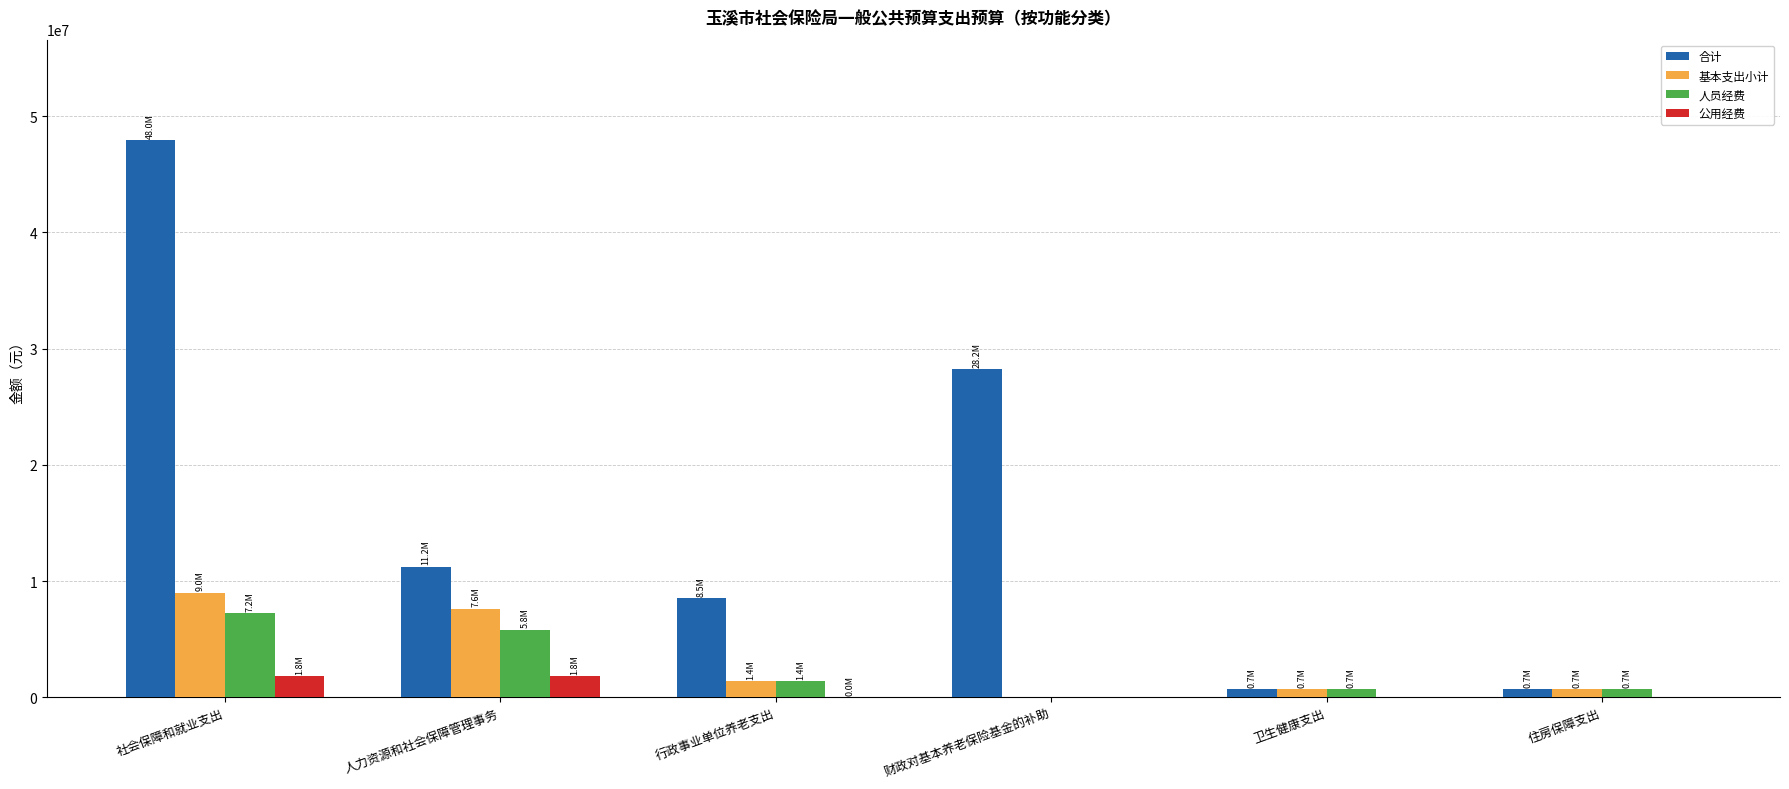

Which series has the largest total across all categories?

合计